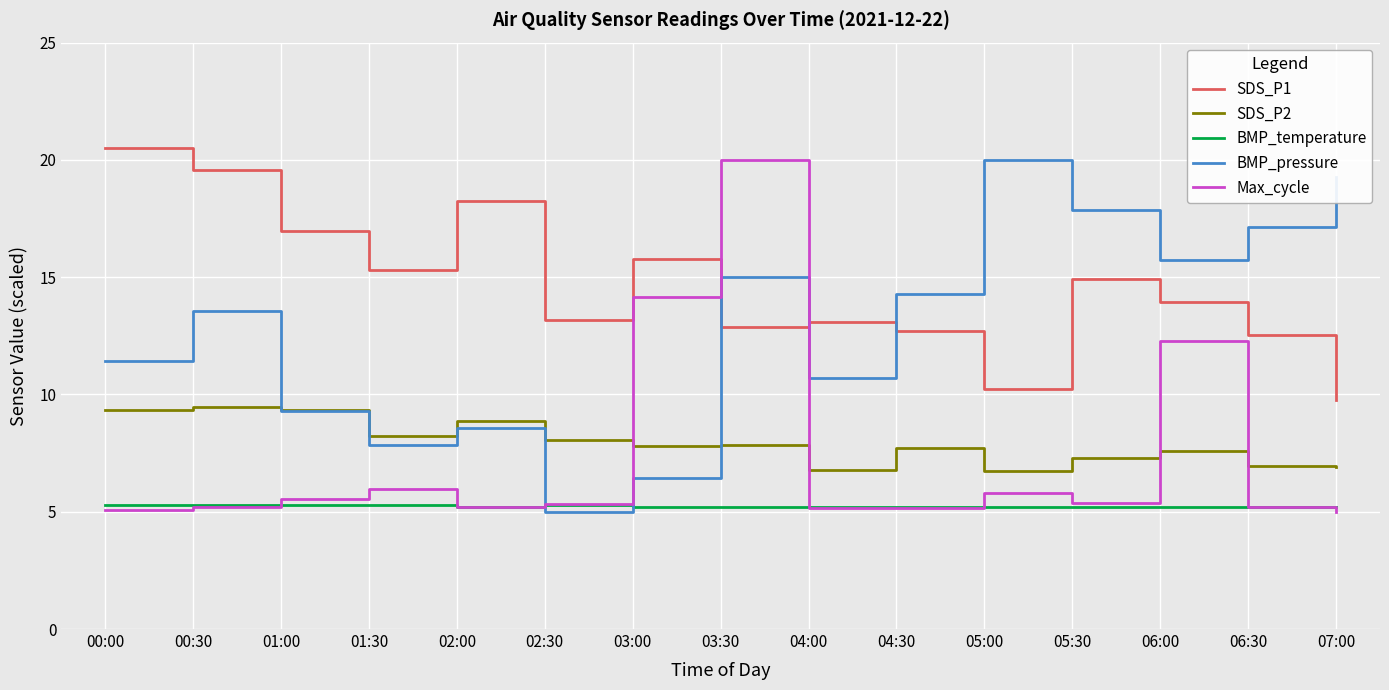

Where do Max_cycle and SDS_P2 first cross each other?

02:30 and 03:00